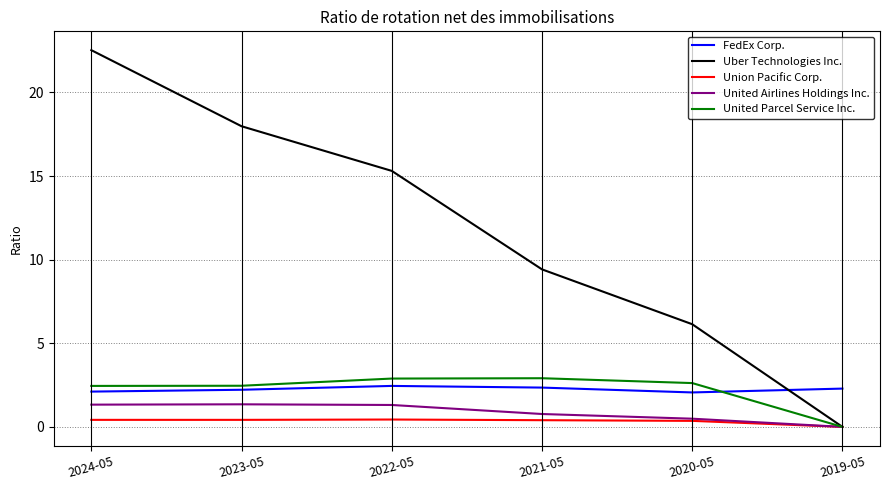

Does the chart display data point markers on the line(s)?

No